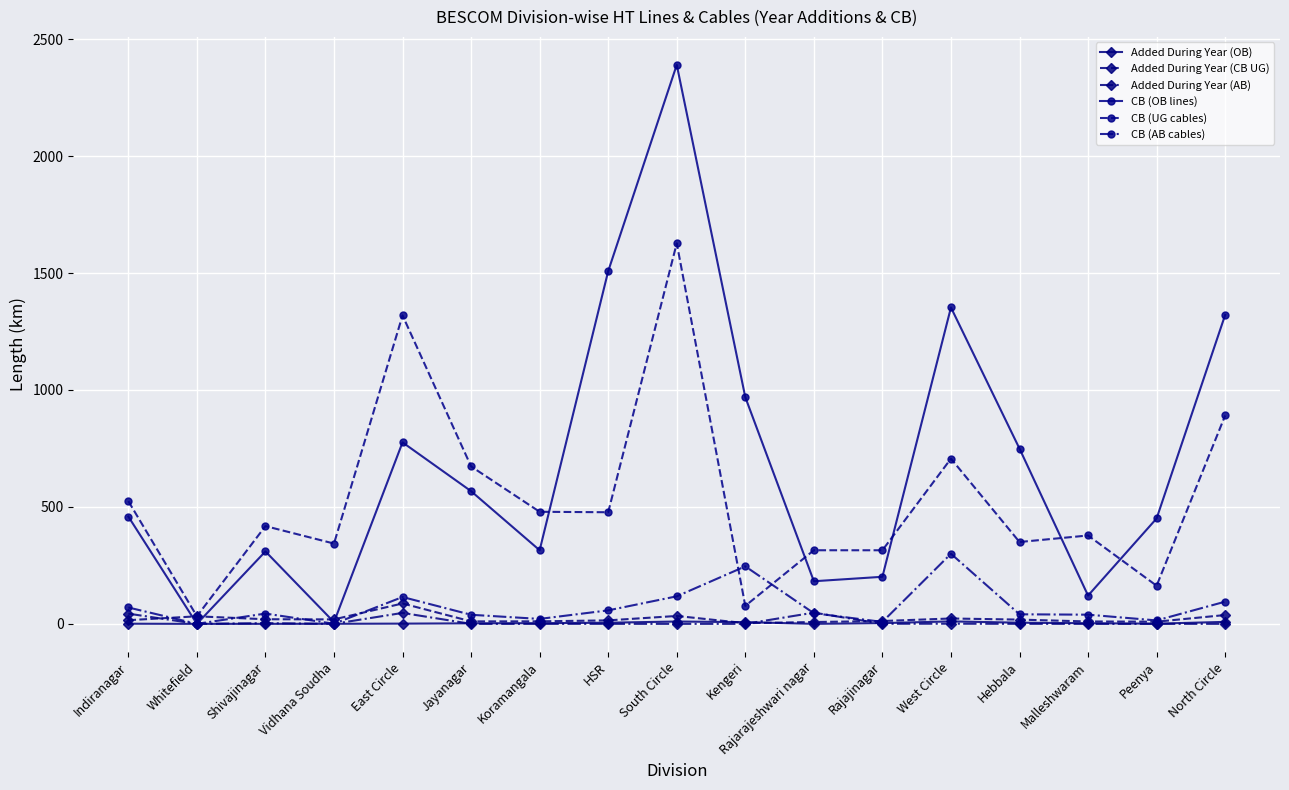

Where is the first local minimum for CB (UG cables)?

Whitefield